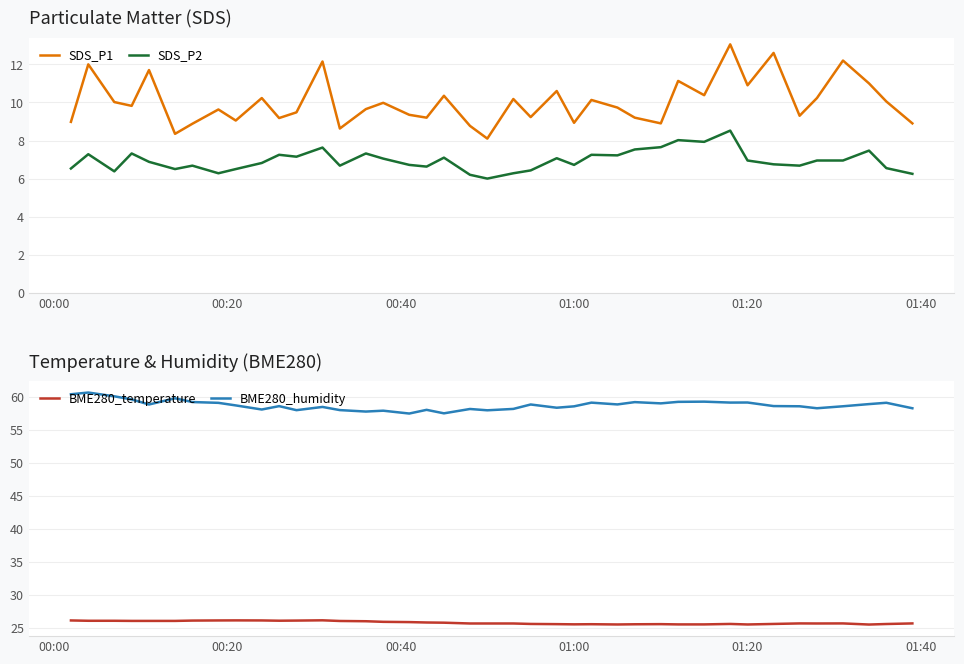

Reading right to left, list all the values displayed in this chart.

SDS_P1: 8.9	10.1	11.0	12.2	10.2	9.3	12.6	10.9	13.1	10.4	11.1	8.9	9.2	9.7	10.1	8.9	10.6	9.2	10.2	8.1	8.8	10.3	9.2	9.3	10.0	9.7	8.6	12.2	9.5	9.2	10.2	9.1	9.6	8.9	8.3	11.7	9.8	10.0	12.0	9.0
SDS_P2: 6.2	6.5	7.5	7.0	7.0	6.7	6.8	7.0	8.5	7.9	8.0	7.7	7.5	7.2	7.2	6.7	7.1	6.4	6.3	6.0	6.2	7.1	6.6	6.7	7.0	7.3	6.7	7.6	7.2	7.2	6.8	6.5	6.3	6.7	6.5	6.9	7.3	6.4	7.3	6.5
BME280_temperature: 25.7	25.6	25.5	25.7	25.6	25.7	25.6	25.5	25.6	25.5	25.5	25.6	25.5	25.5	25.5	25.5	25.6	25.6	25.6	25.6	25.6	25.8	25.8	25.9	25.9	26.0	26.0	26.1	26.1	26.1	26.1	26.1	26.1	26.1	26.0	26.0	26.0	26.1	26.1	26.1
BME280_humidity: 58.3	59.1	58.9	58.6	58.3	58.6	58.6	59.1	59.1	59.3	59.2	59.0	59.2	58.8	59.1	58.5	58.3	58.8	58.2	58.0	58.1	57.5	58.0	57.5	57.9	57.8	58.0	58.5	58.0	58.6	58.1	58.7	59.1	59.2	59.8	58.8	59.6	60.1	60.6	60.4